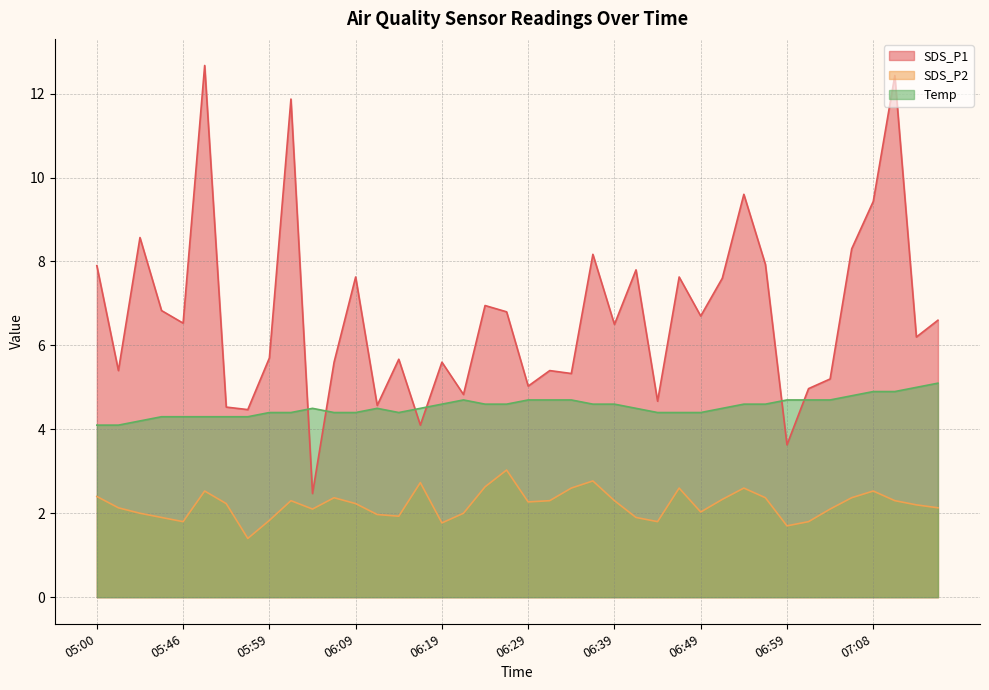

Does the chart have visible grid lines?

Yes